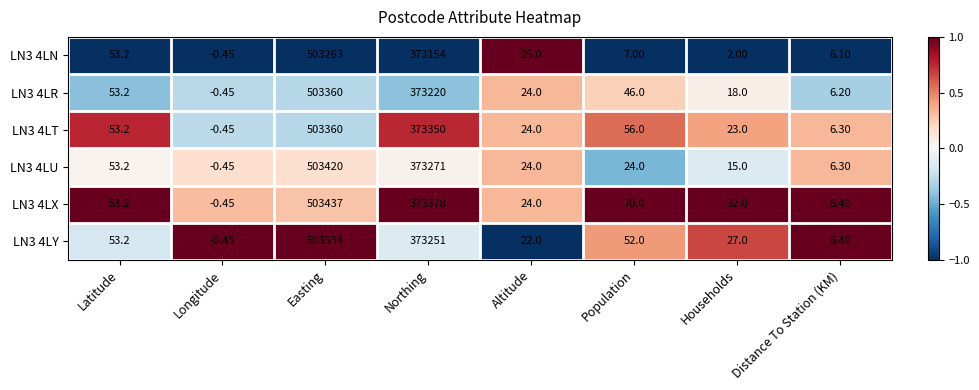

Between Households and Distance To Station (KM), which series saw the biggest shift?

LN3 4LX